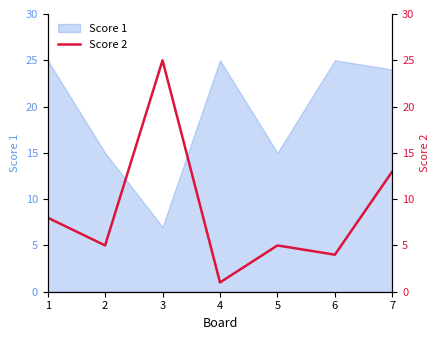

What is the difference between the second highest and minimum values?

12